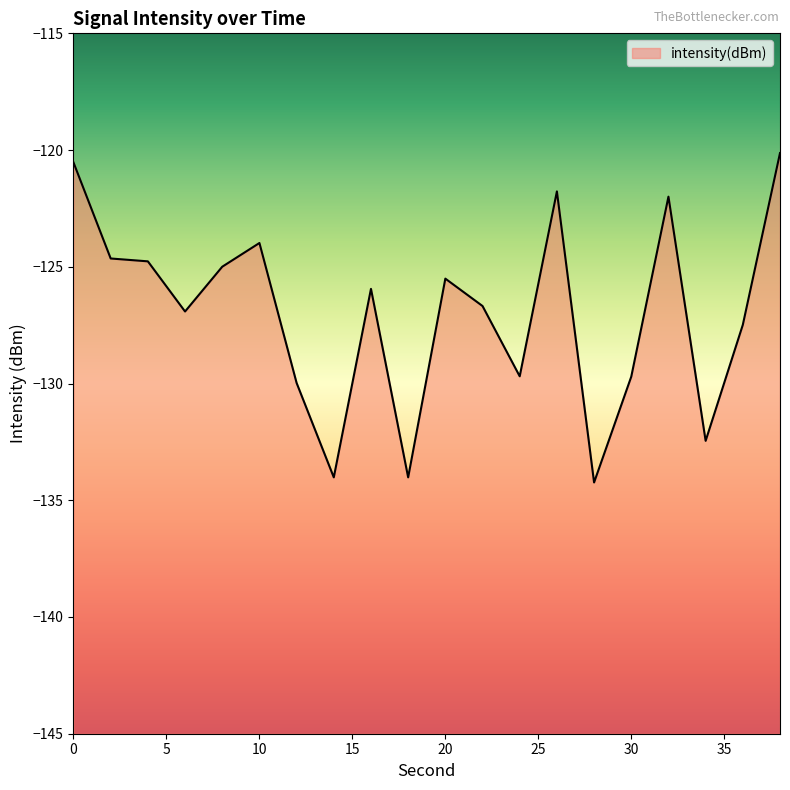

What is the change in value from 22 to 26?

+4.9